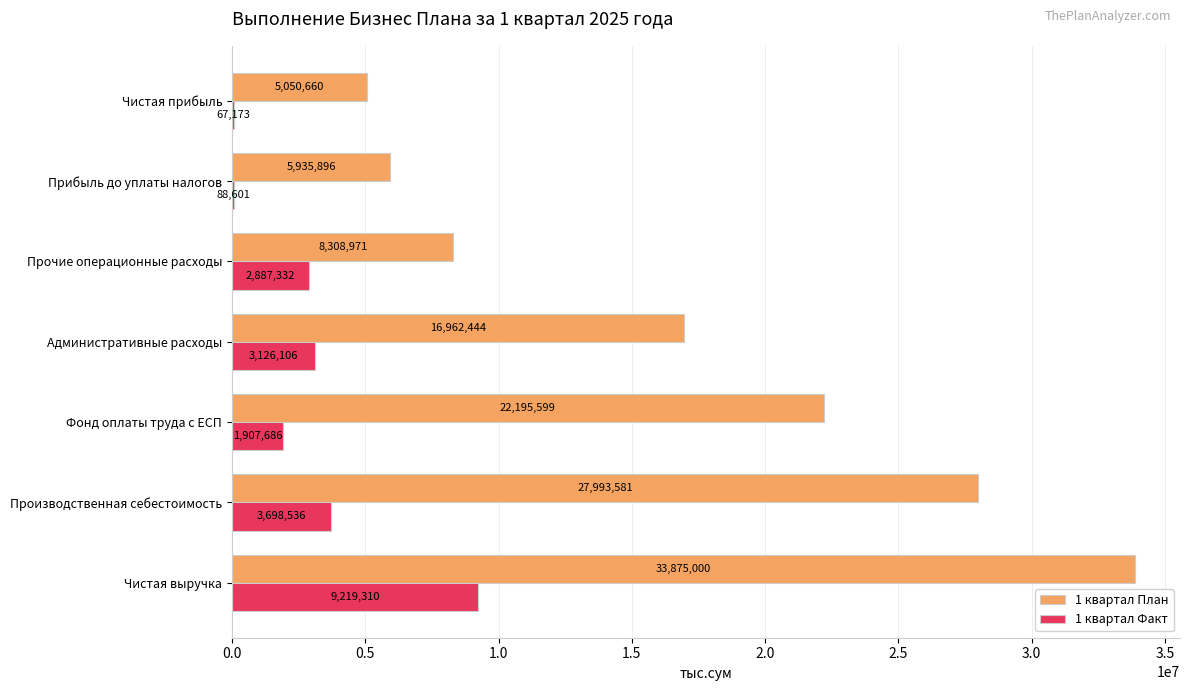

What is the sum of the 1 квартал Факт values at Прибыль до уплаты налогов and Прочие операционные расходы?

2975933